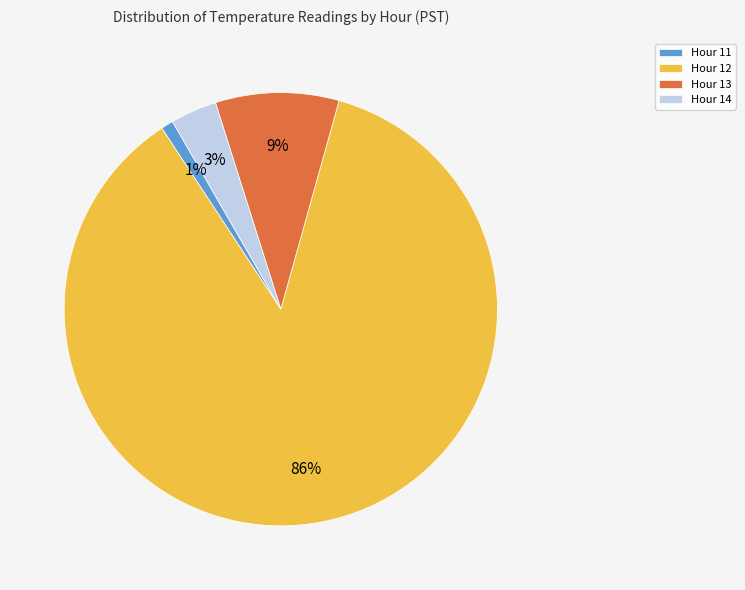

To the nearest percent, what is the combined percentage of Hour 14 and Hour 12?

90%